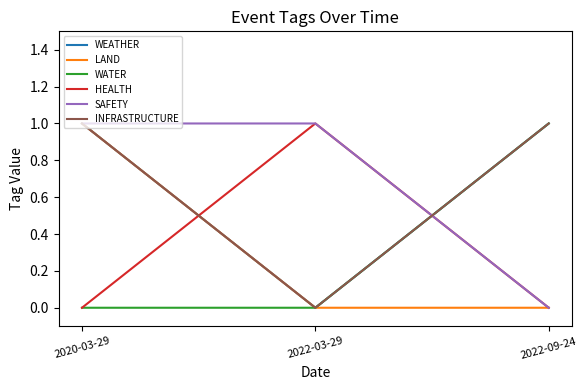

Does the chart have visible grid lines?

No